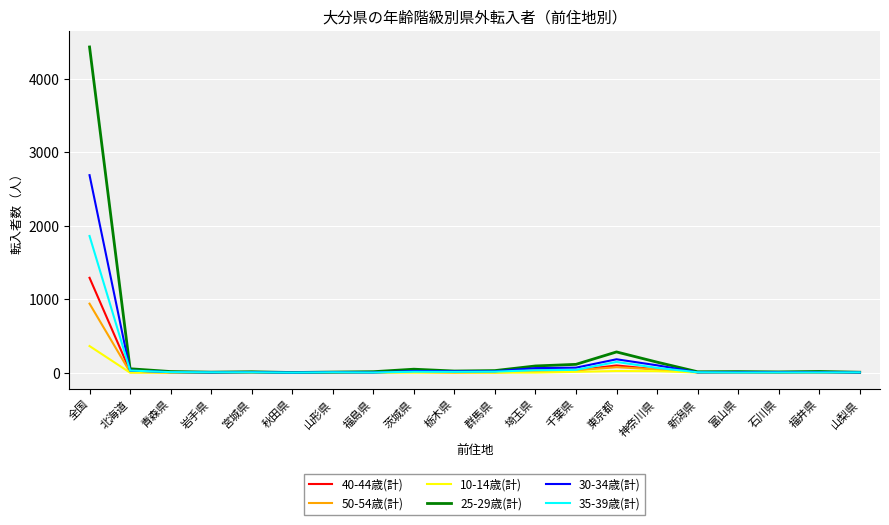

What is the difference between the maximum and second lowest values in the 40-44歳(計) series?

1290